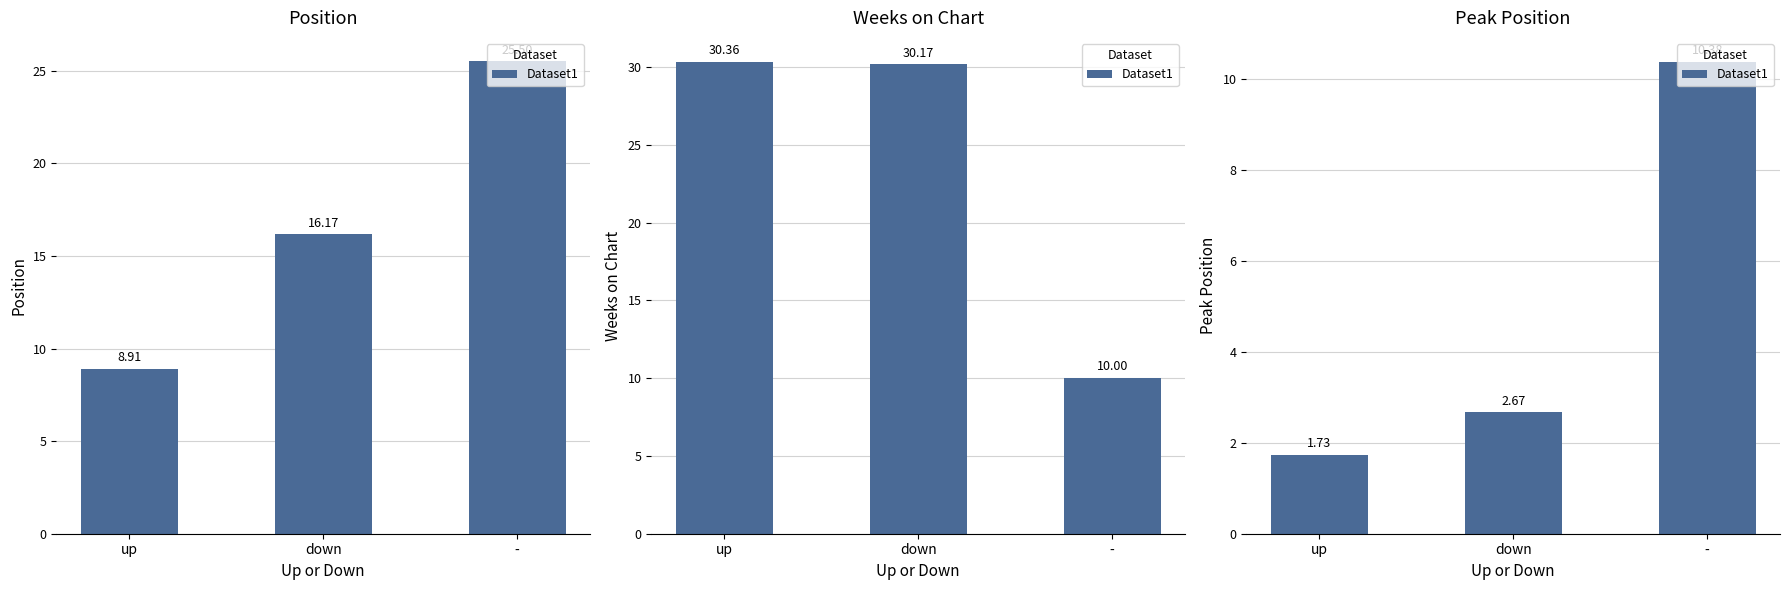

Does the chart contain stacked bars?

No